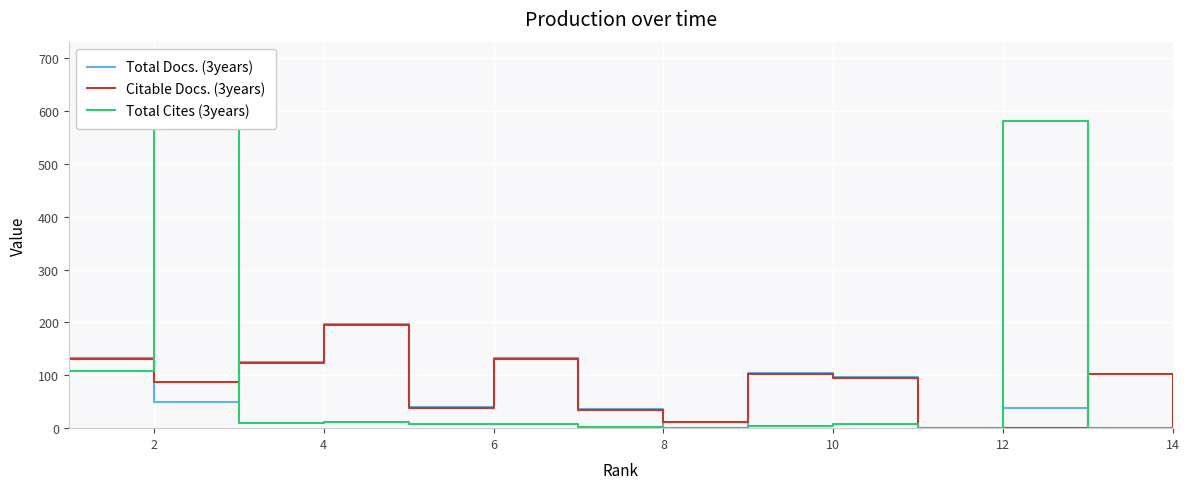

Is the value of Total Docs. (3years) at 4 greater than the value of Citable Docs. (3years) at 13?

Yes